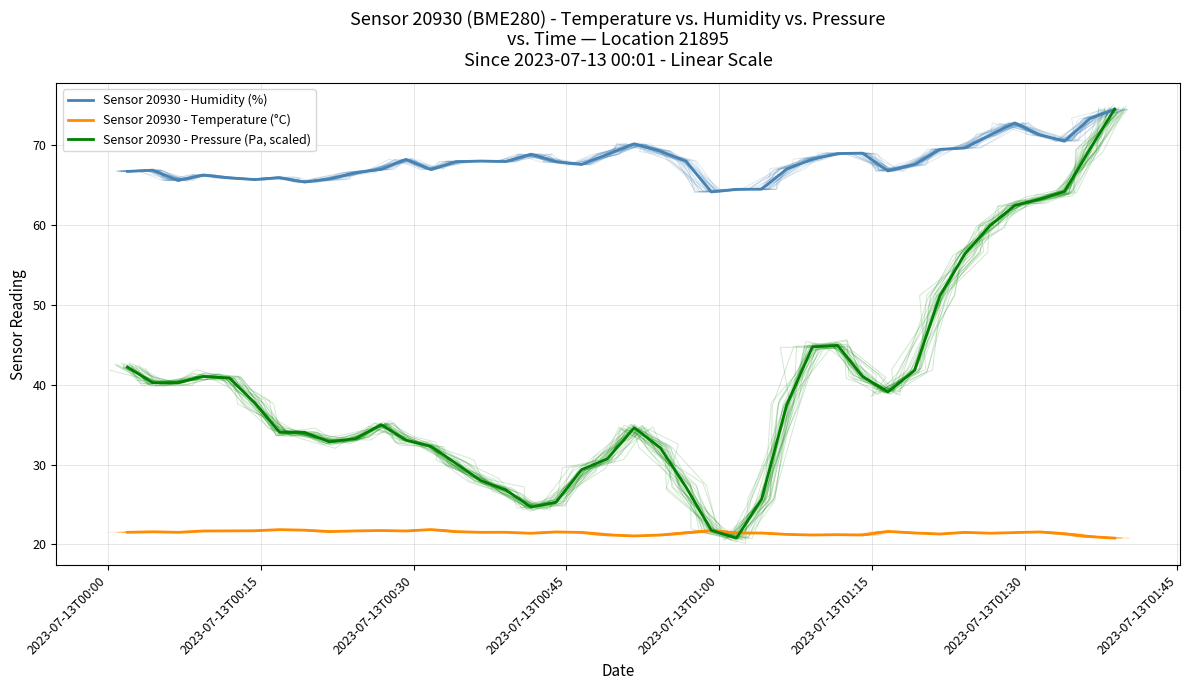

True or false: Sensor 20930 - Pressure (Pa, scaled) and Sensor 20930 - Temperature (°C) intersect in this chart.

True